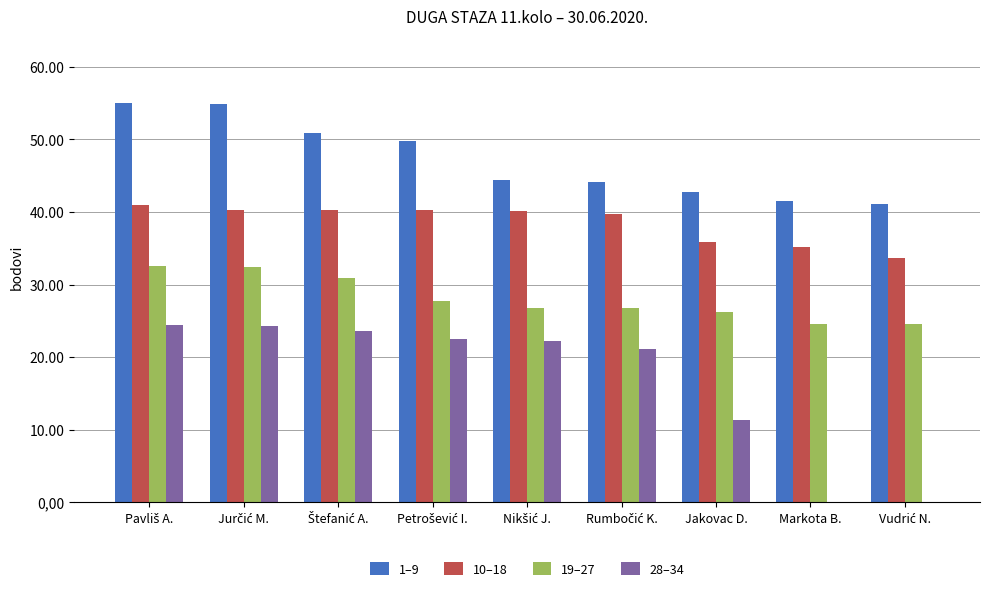

What is the sum of all 10–18 values?

346.4